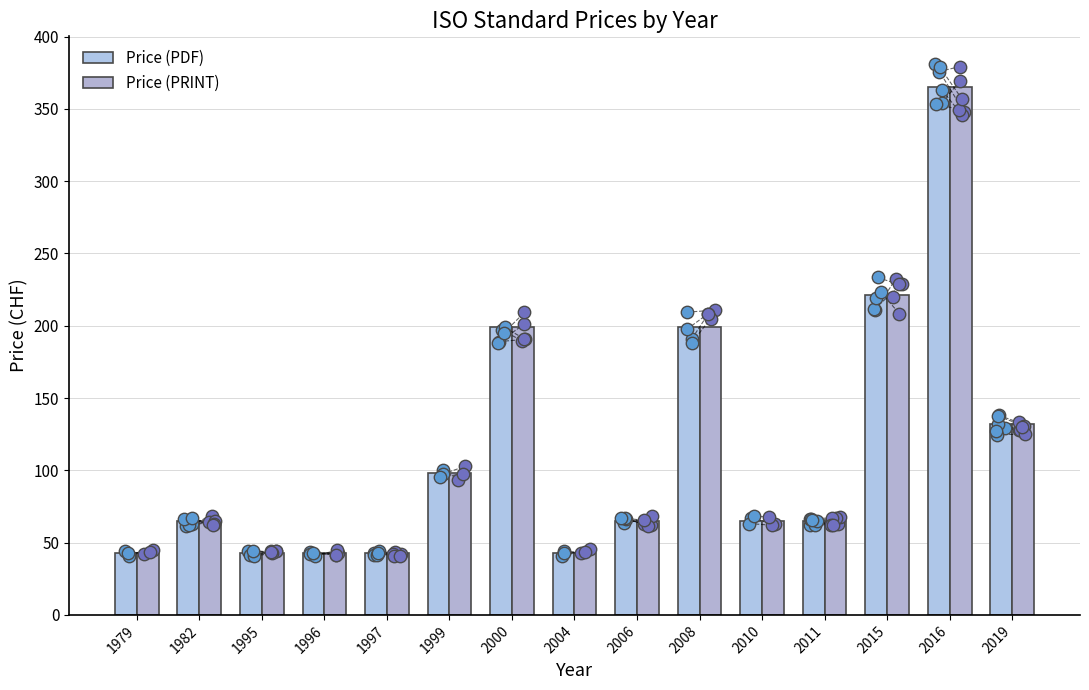

Which series reaches the maximum Y coordinate?

Price (PDF)